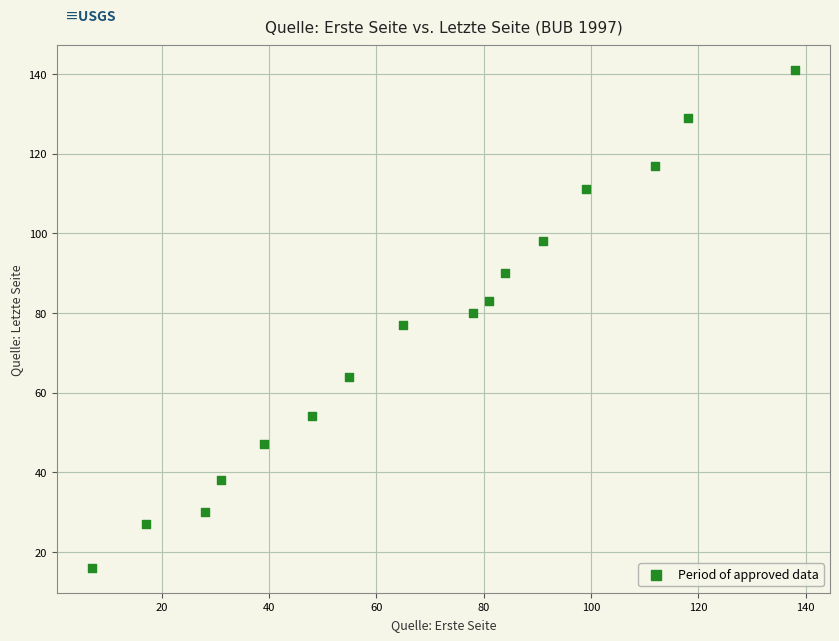

What is the range of X values (max minus min)?

131